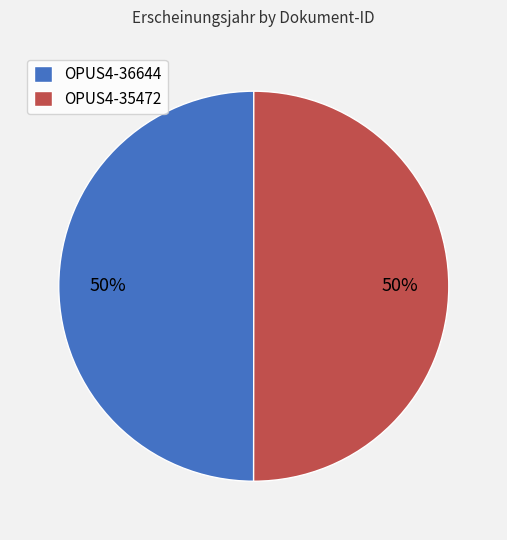

To the nearest percent, what percentage of the pie is OPUS4-35472?

50%